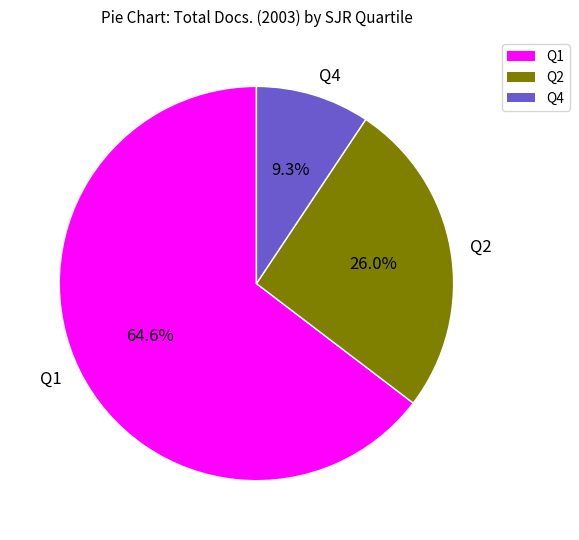

Which category has the smallest portion of the pie?

Q4